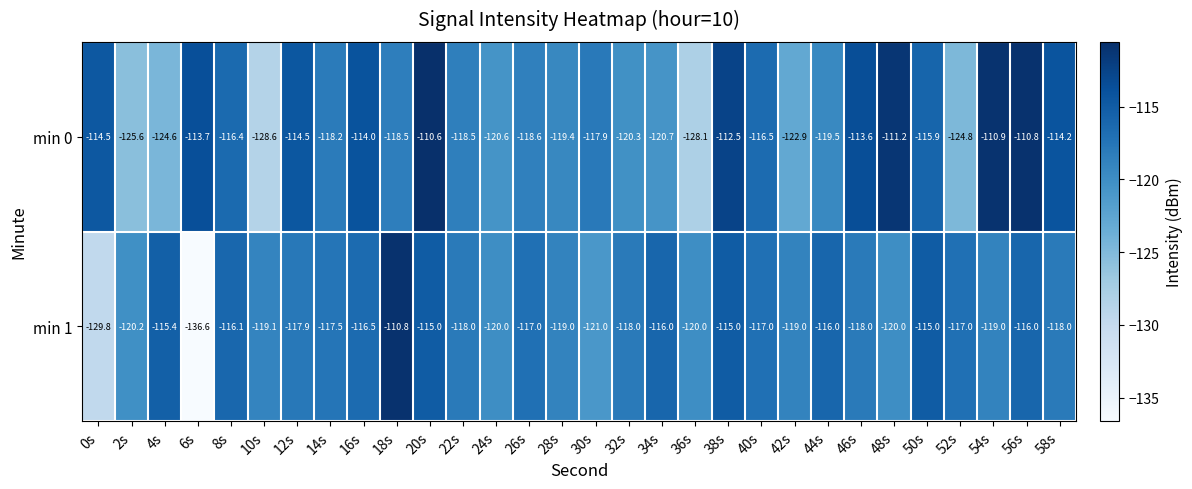

What is the smallest value displayed?

-136.6